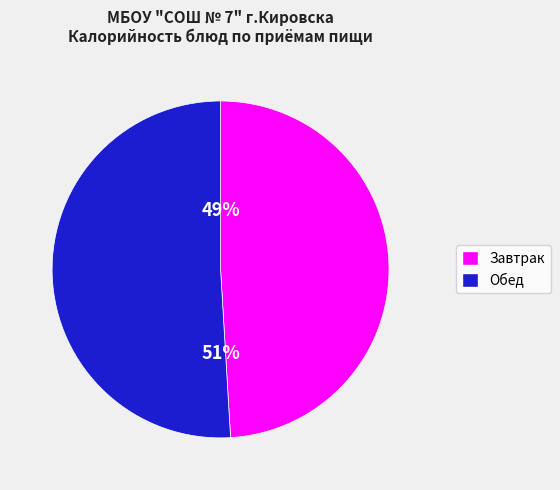

How many segments does this pie chart have?

2